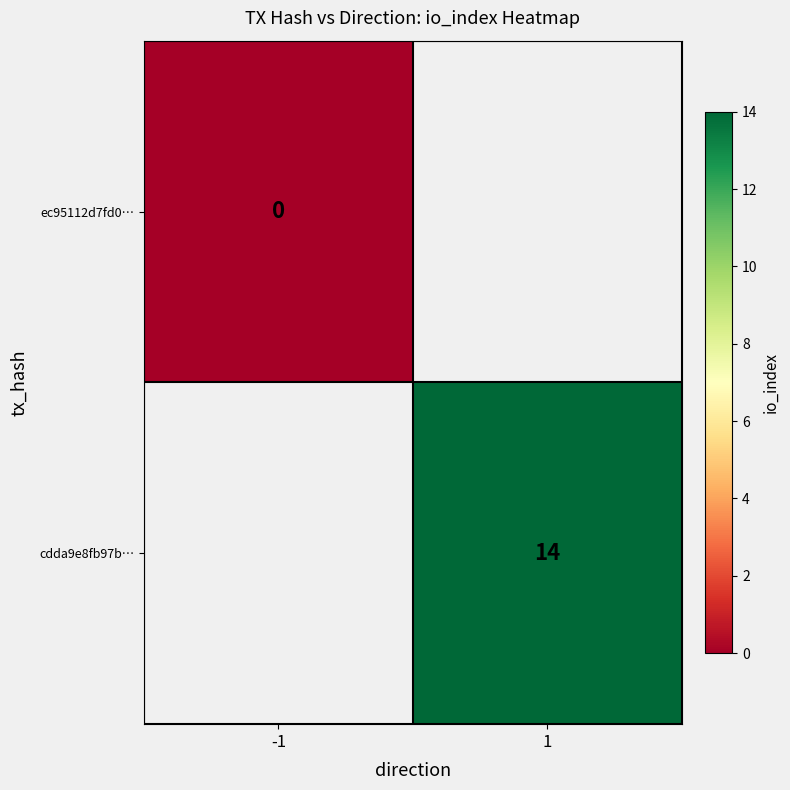

At which category does the chart reach its peak across all series?

1